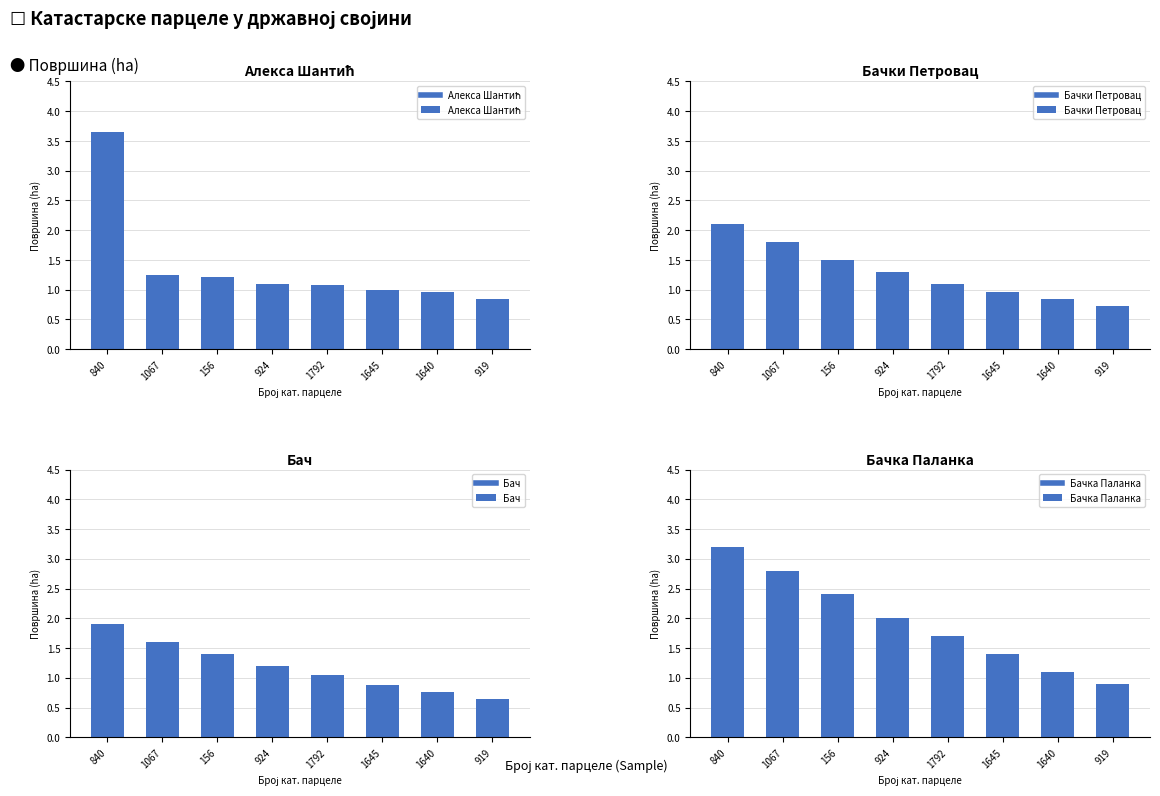

What is the difference between the maximum and second lowest values in the Бачка Паланка series?

2.1